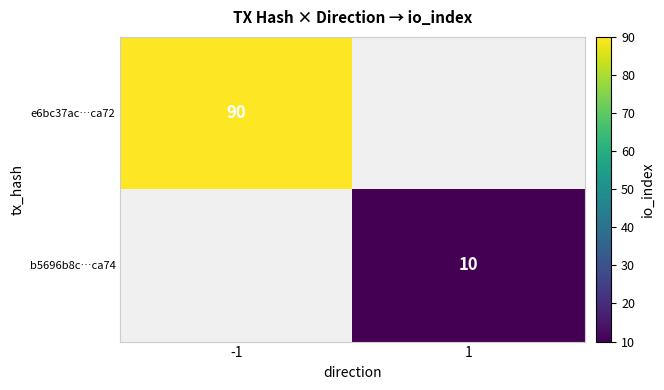

The value of b5696b8c…ca74 at 1 is 10. True or false?

True